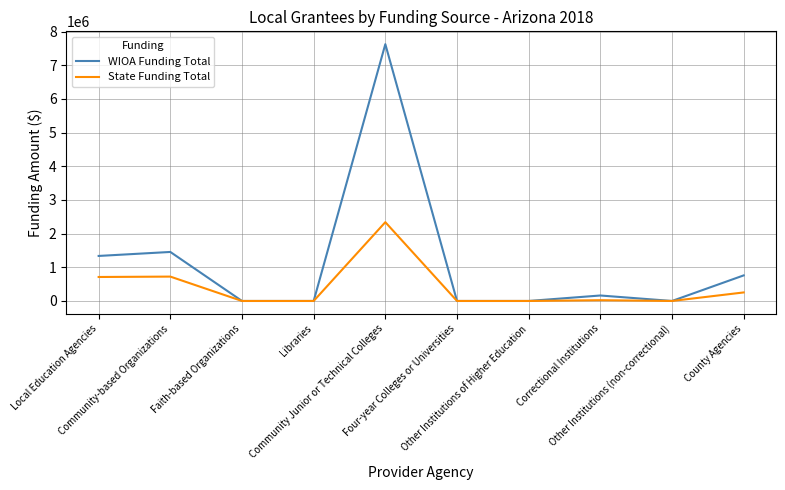

Rank the series by their maximum value, from highest to lowest.

WIOA Funding Total, State Funding Total